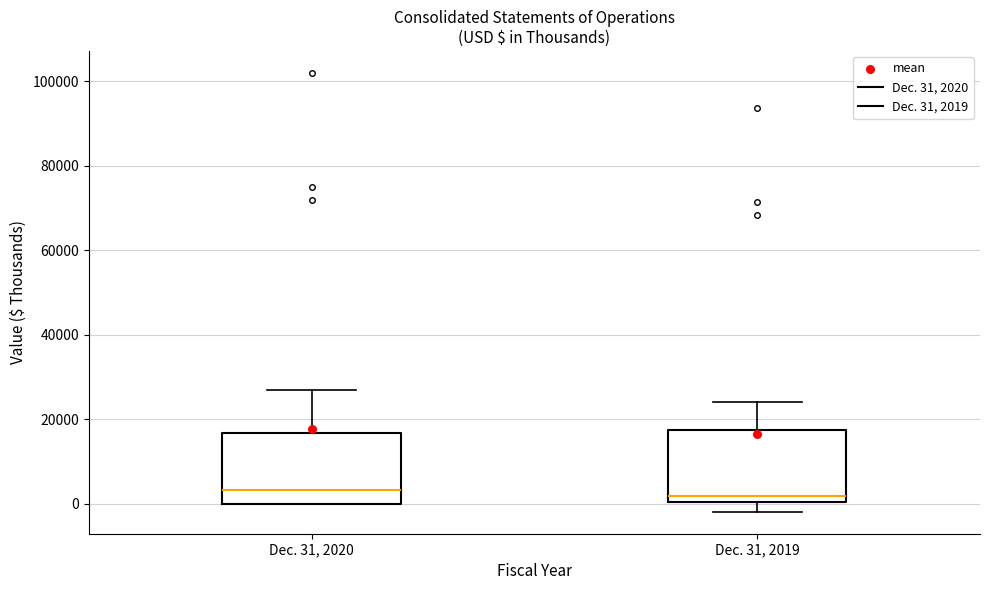

Reading left to right, read every box against the y-axis: the position of its median line, the range the box covers, and the ends of its whiskers. The values are not printed on the chart, so give them approximately, as read against the axis.

Dec. 31, 2020: median 4000, box 0 to 16000, whiskers 0 to 26000
Dec. 31, 2019: median 2000, box 0 to 18000, whiskers -2000 to 24000